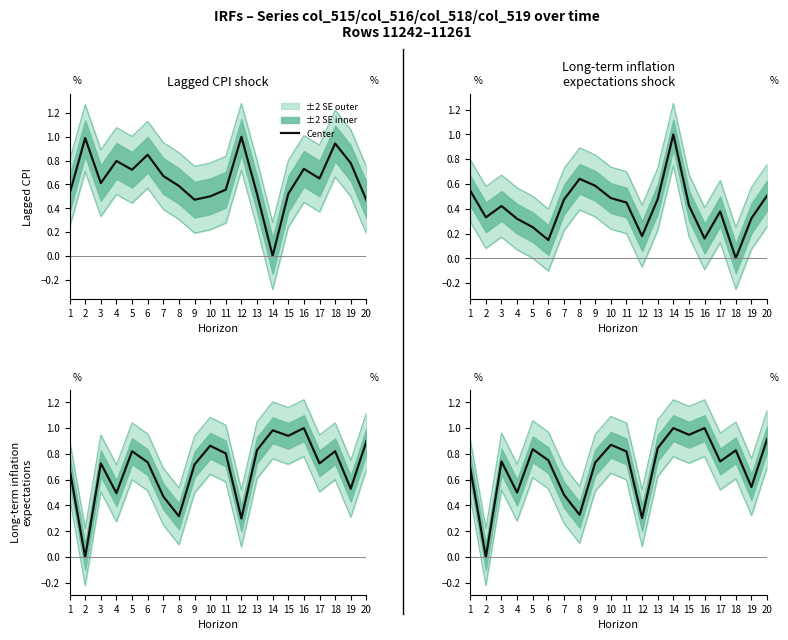

Is it true that the value at 14 is 0.6?

False